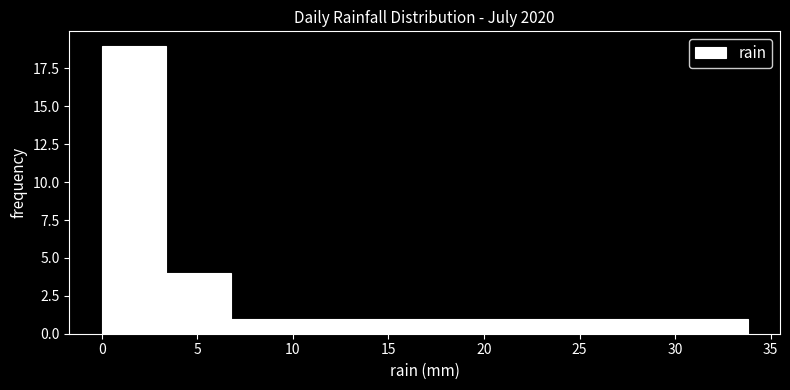

Reading left to right, transcribe this chart: for each bar, give the range it covers on the x-axis and its height. Neither the bar edges nor the heights are printed on the chart, so give them approximately, as read against the axes.

0.0 to 3.5: 19
3.5 to 7.0: 4
7.0 to 10.0: 1
10.0 to 13.5: 1
13.5 to 17.0: 1
17.0 to 20.5: 1
20.5 to 23.5: 1
23.5 to 27.0: 1
27.0 to 30.5: 1
30.5 to 34.0: 1